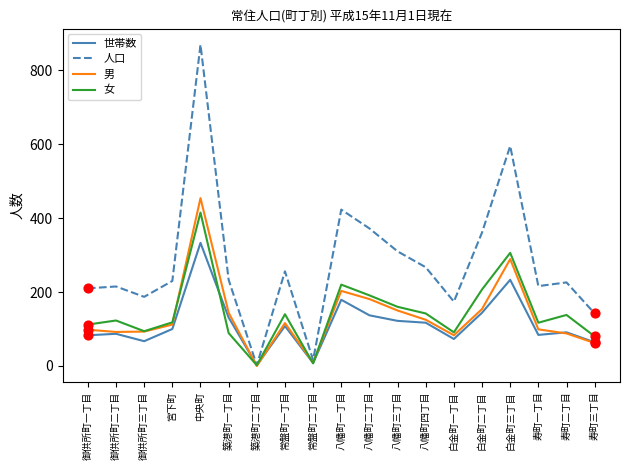

Which series has the widest spread of values?

人口